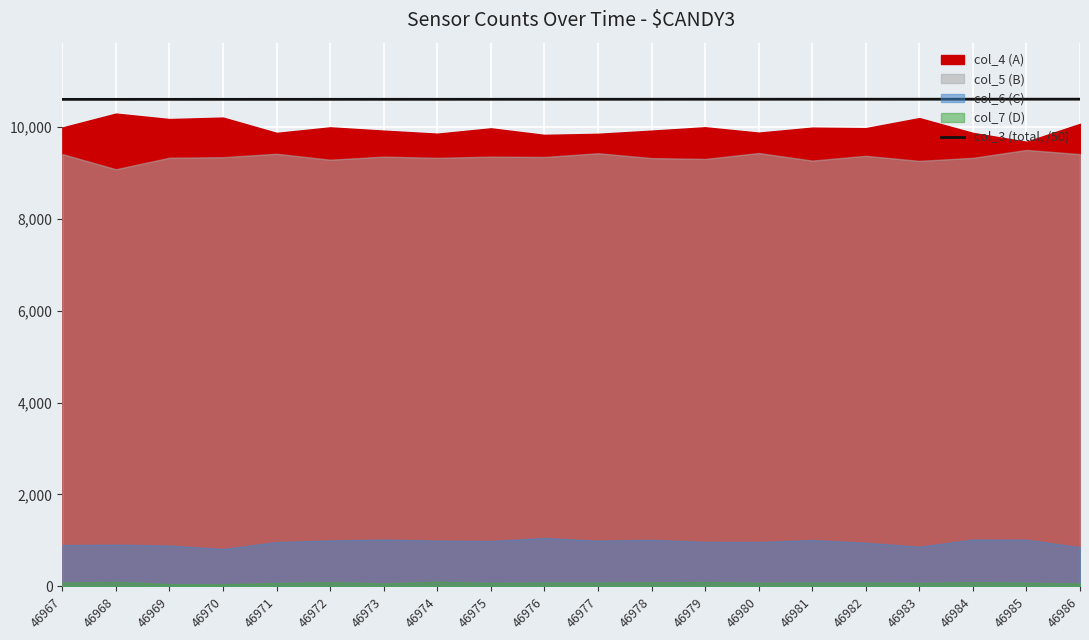

What is the greatest value displayed?

10600.5